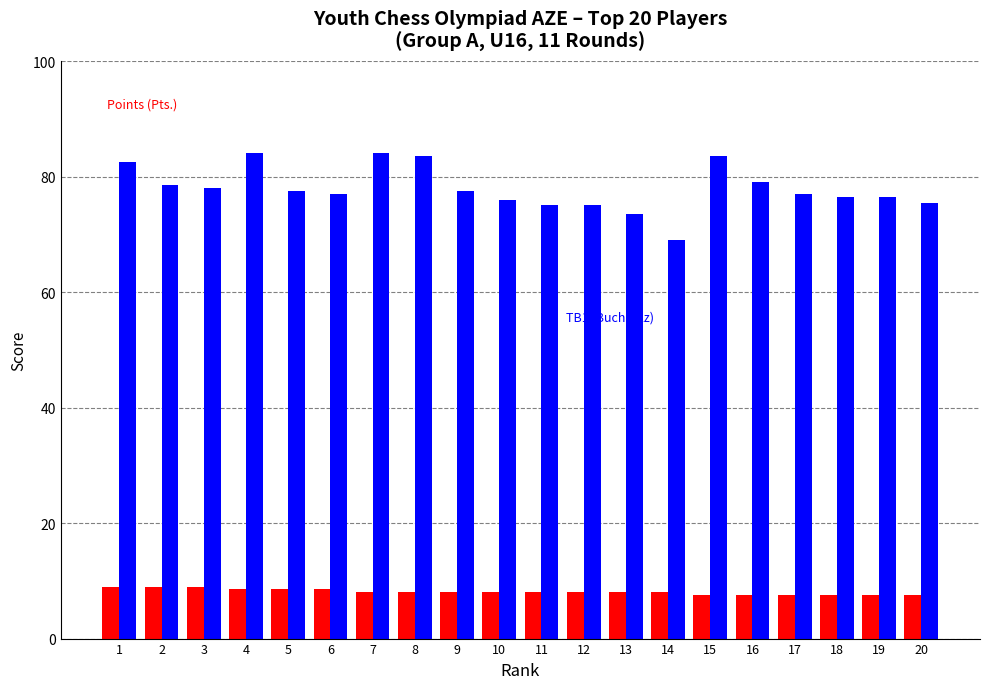

How many bars are there in total?

40